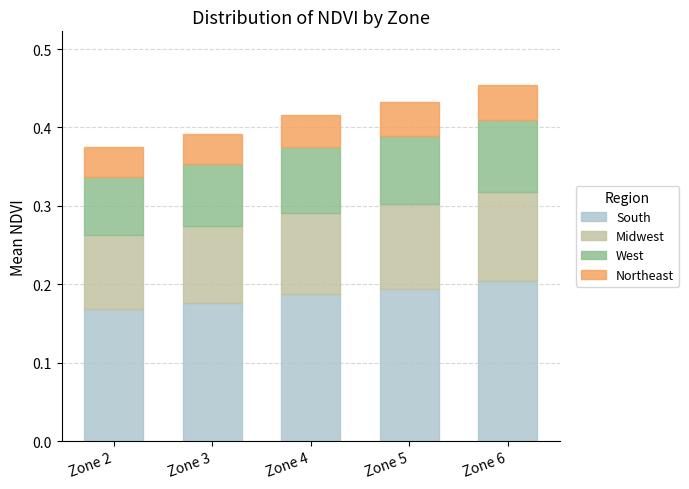

Does the chart contain stacked bars?

Yes